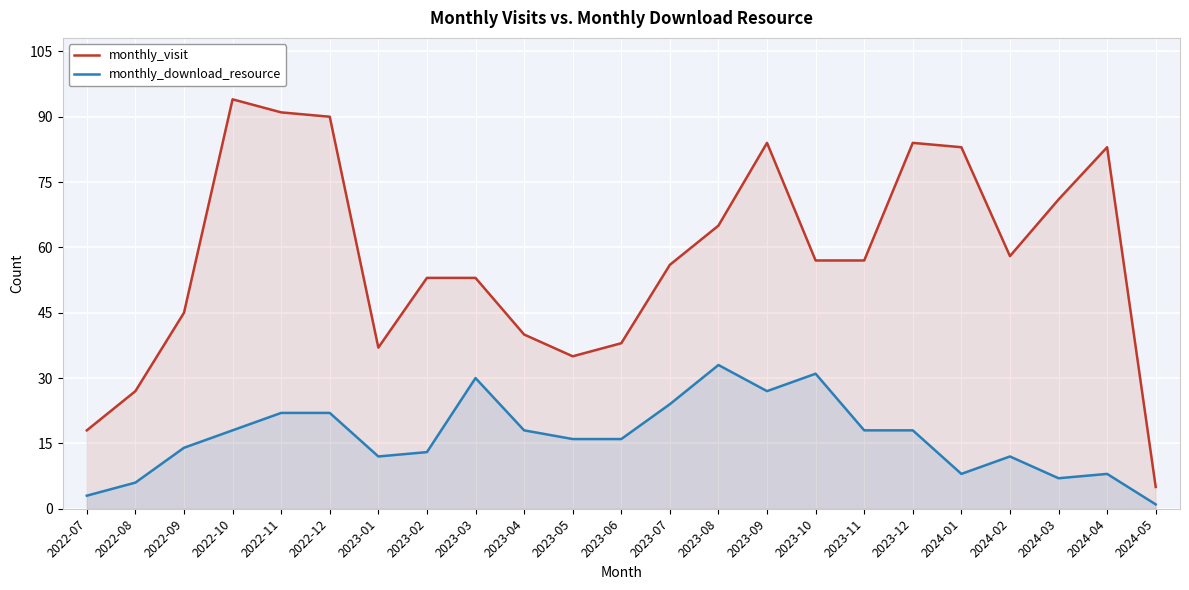

Does the chart display data point markers on the line(s)?

No